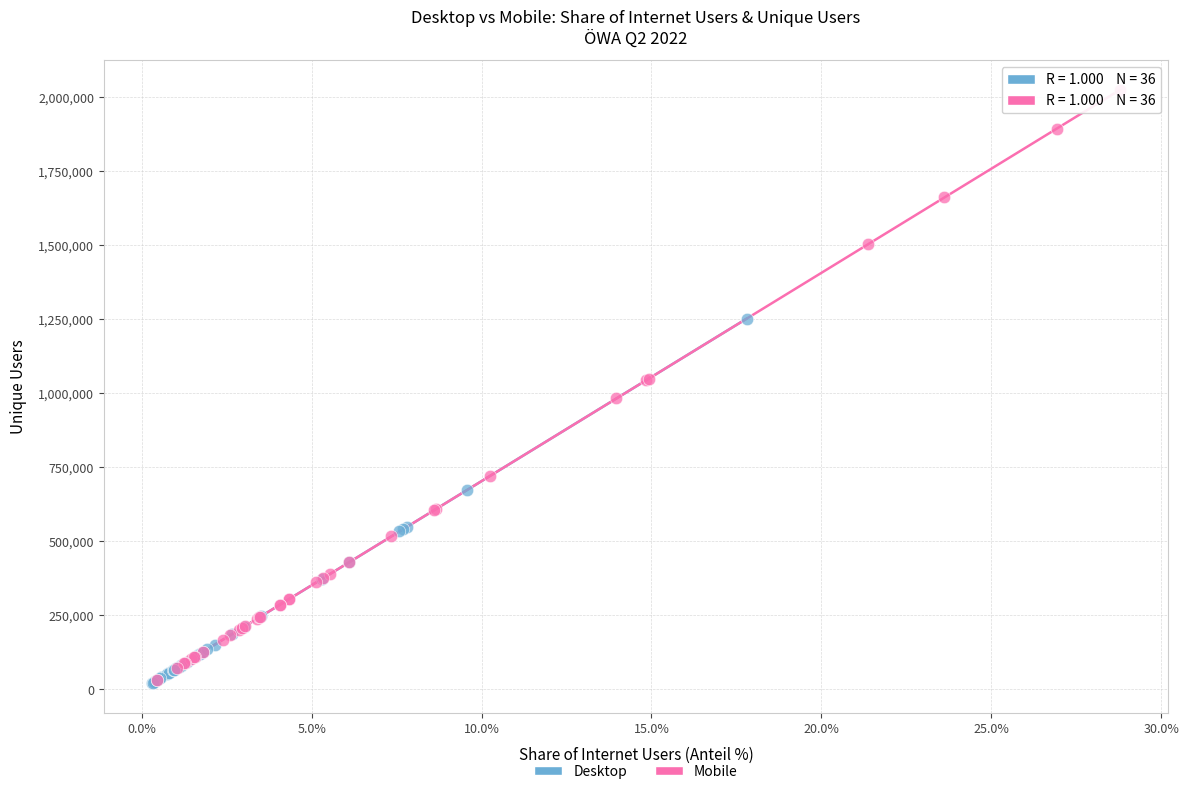

Which series has the largest Y range (max minus min)?

Mobile